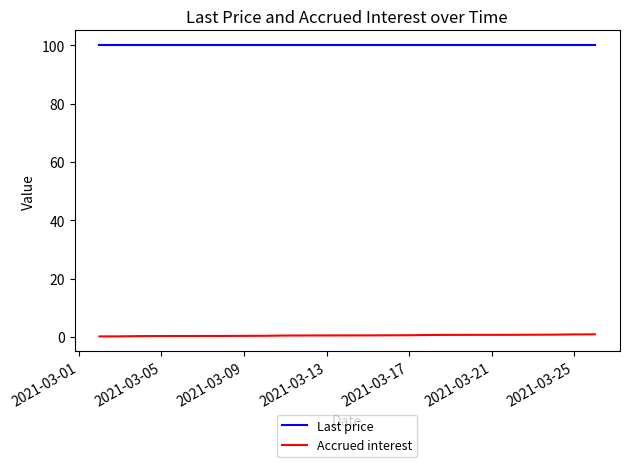

Is the value of Accrued interest at 17 greater than the value of Last price at 2021-03-17?

No